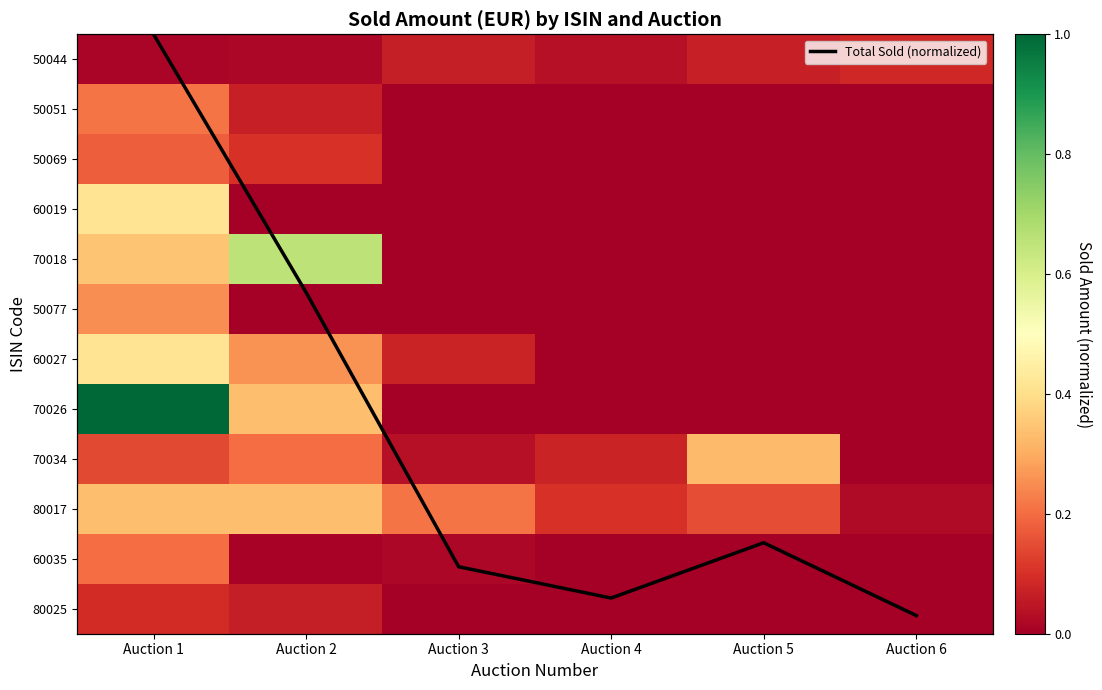

Which series changed the most between Auction 2 and Auction 4?

Total Sold (normalized)